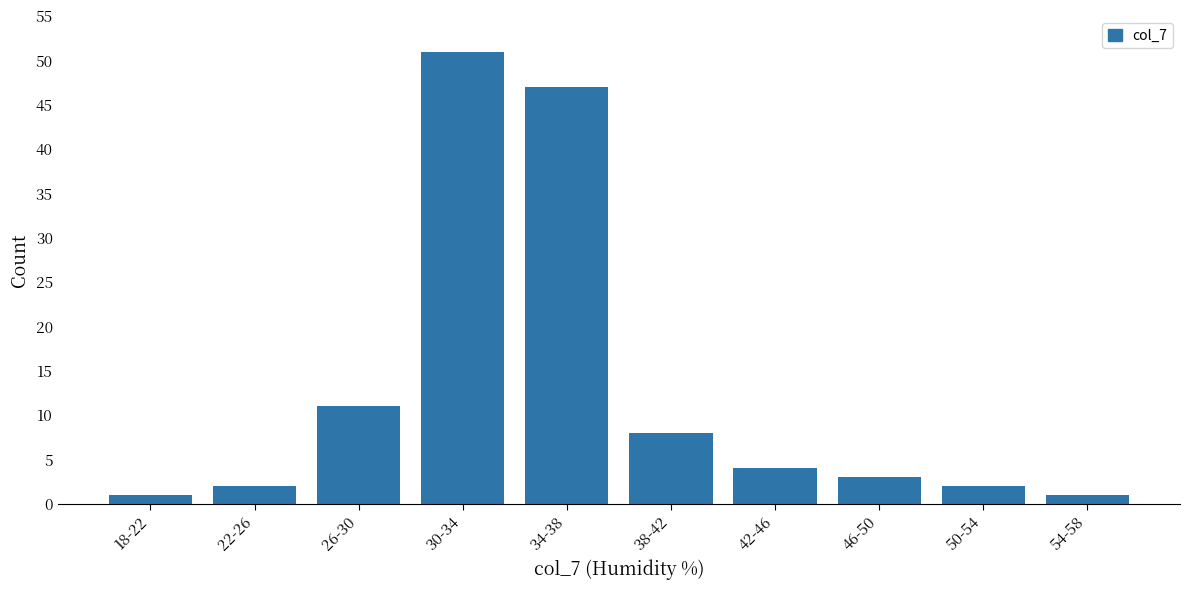

Reading left to right, extract all data points from this chart.

1	2	11	51	47	8	4	3	2	1